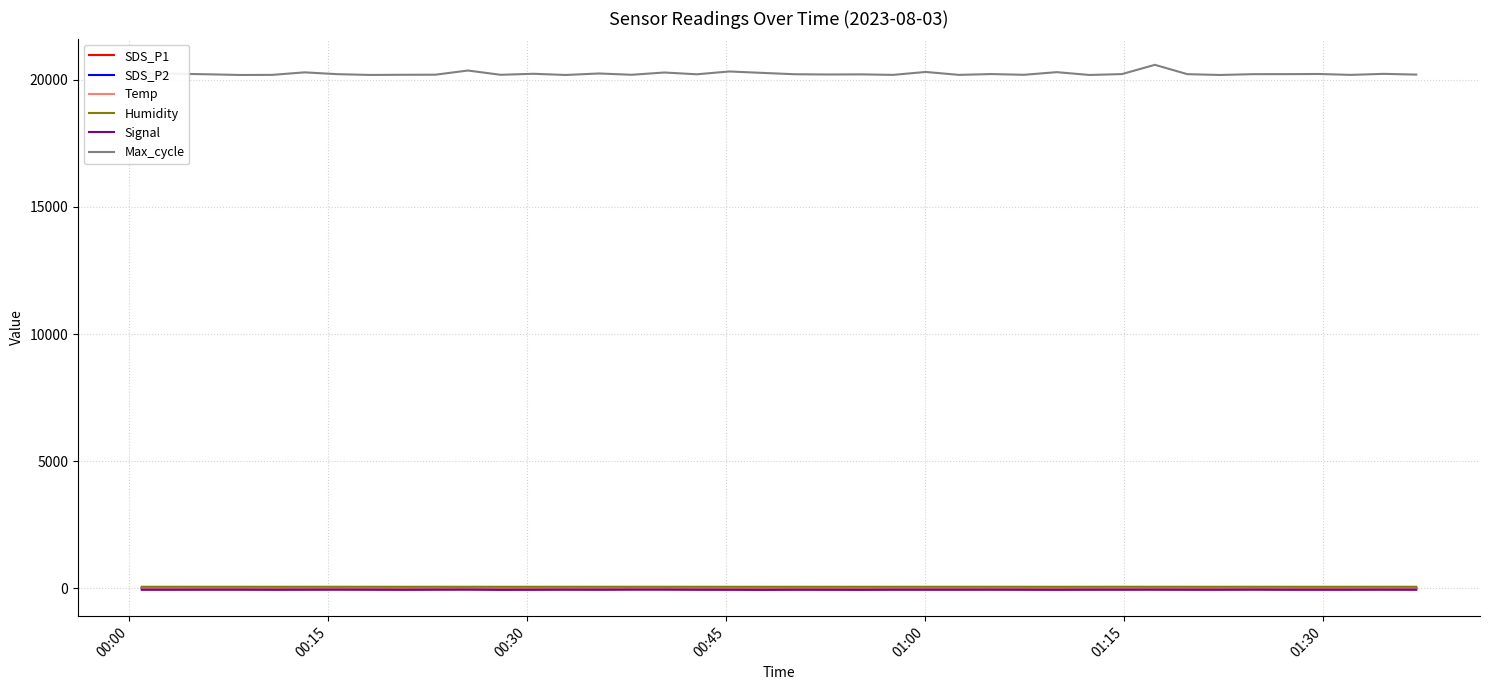

True or false: Signal and Max_cycle cross at least once.

False